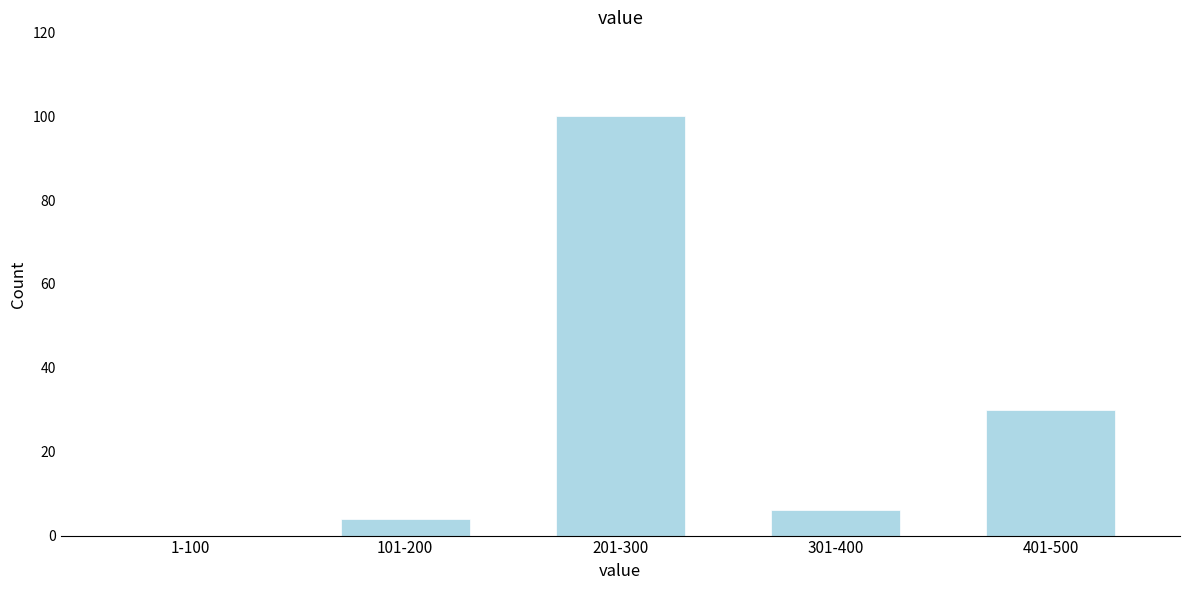

Reading left to right, transcribe all the data shown in this chart.

1-100=0	101-200=4	201-300=100	301-400=6	401-500=30